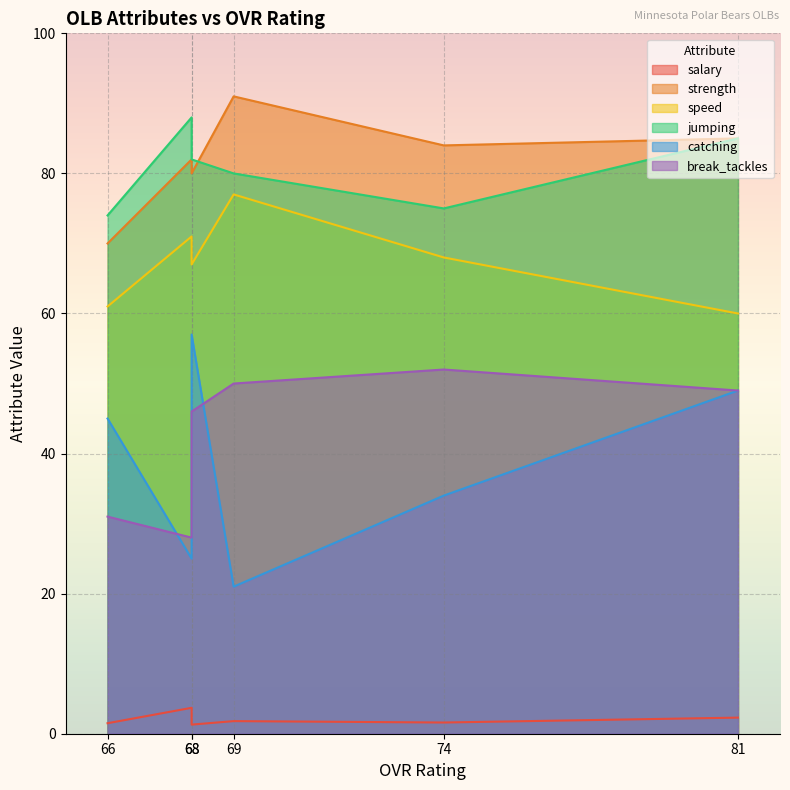

Count the number of data series in this chart.

6